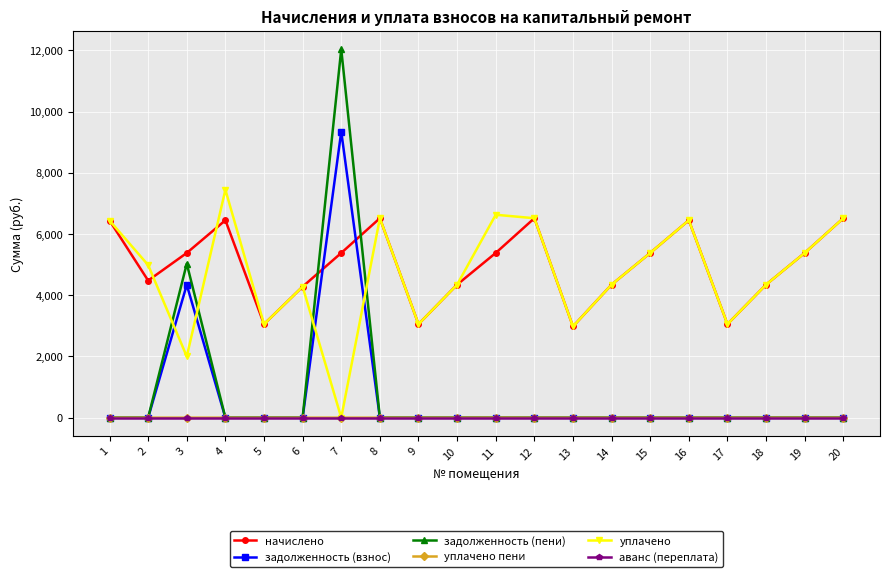

How many data points in уплачено are above 4986?

10